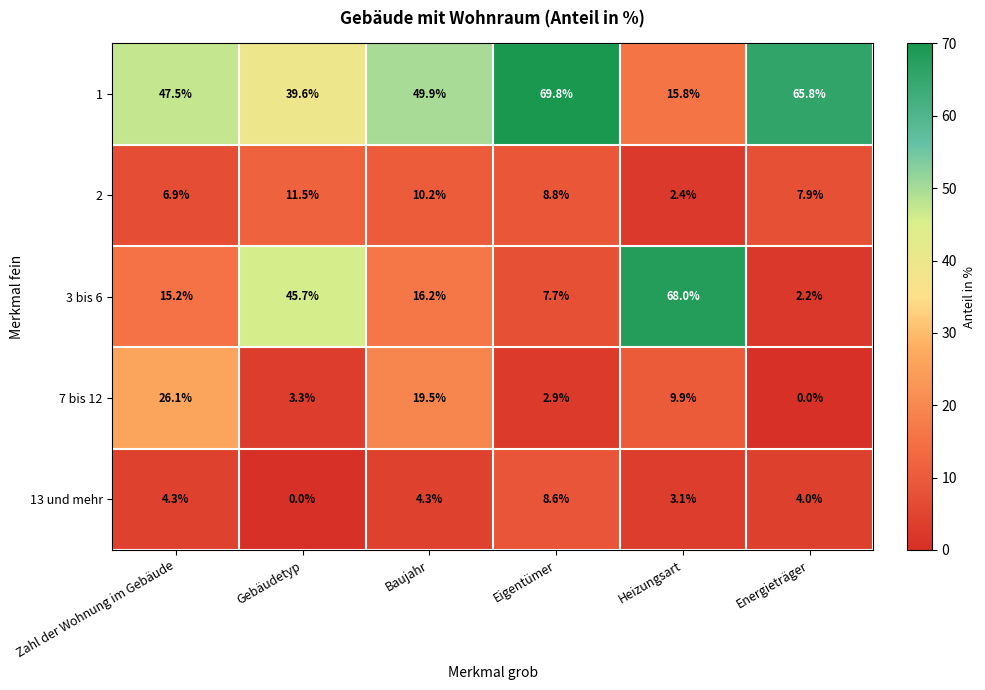

What is the difference between the second highest and minimum values in the 1 series?

50.0